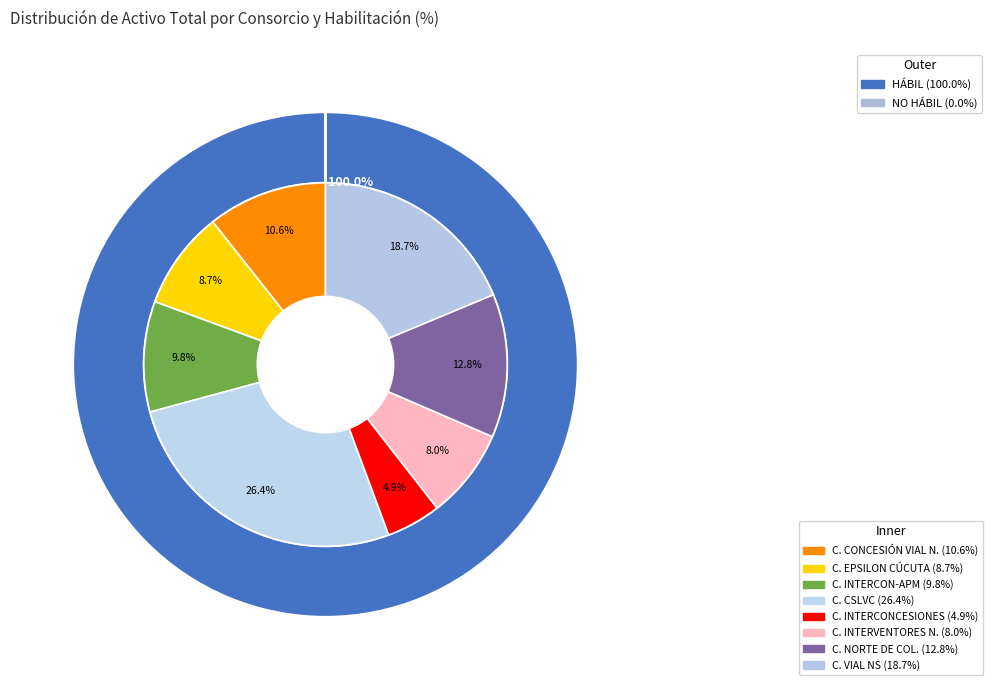

Count the number of slices in the pie.

8